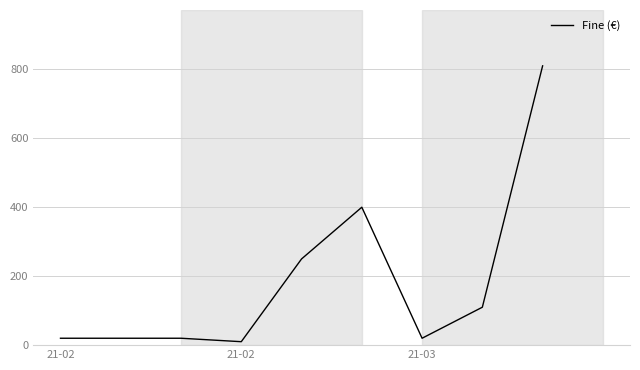

Does the chart display data point markers on the line(s)?

No